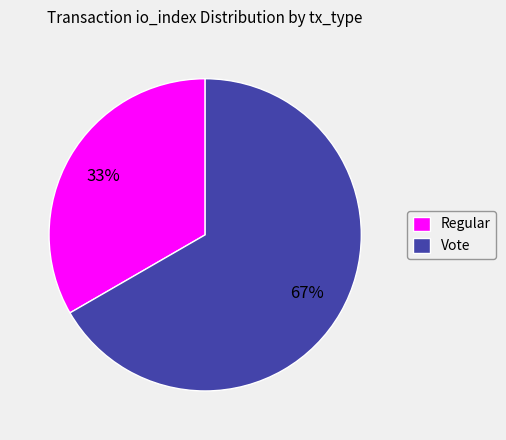

Rank the categories by value from lowest to highest.

Regular, Vote